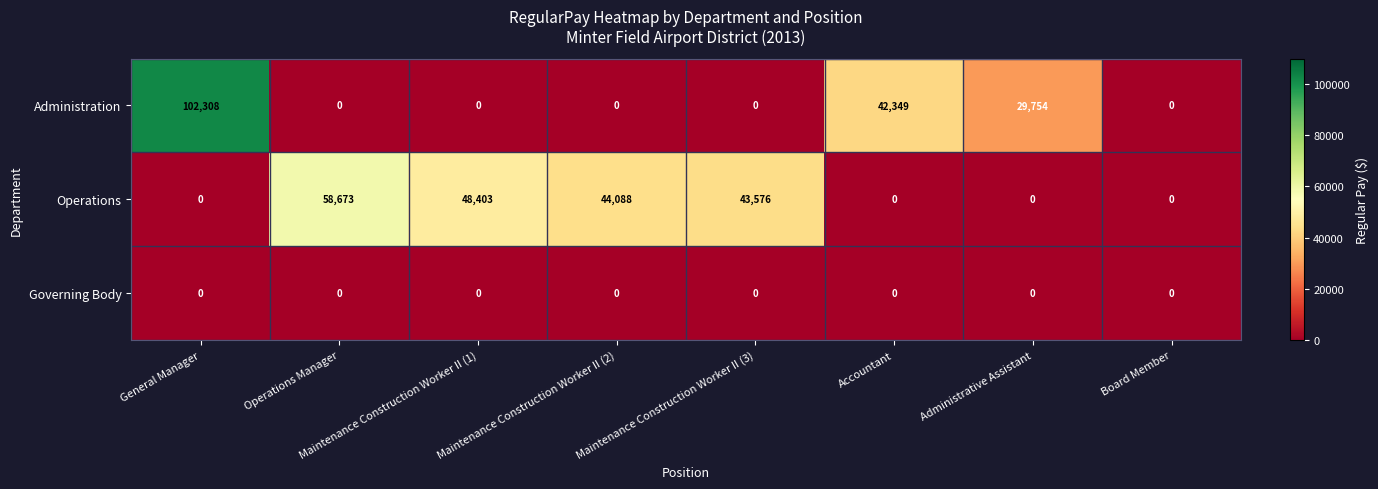

What is the difference between the maximum and minimum values in the Administration series?

102308